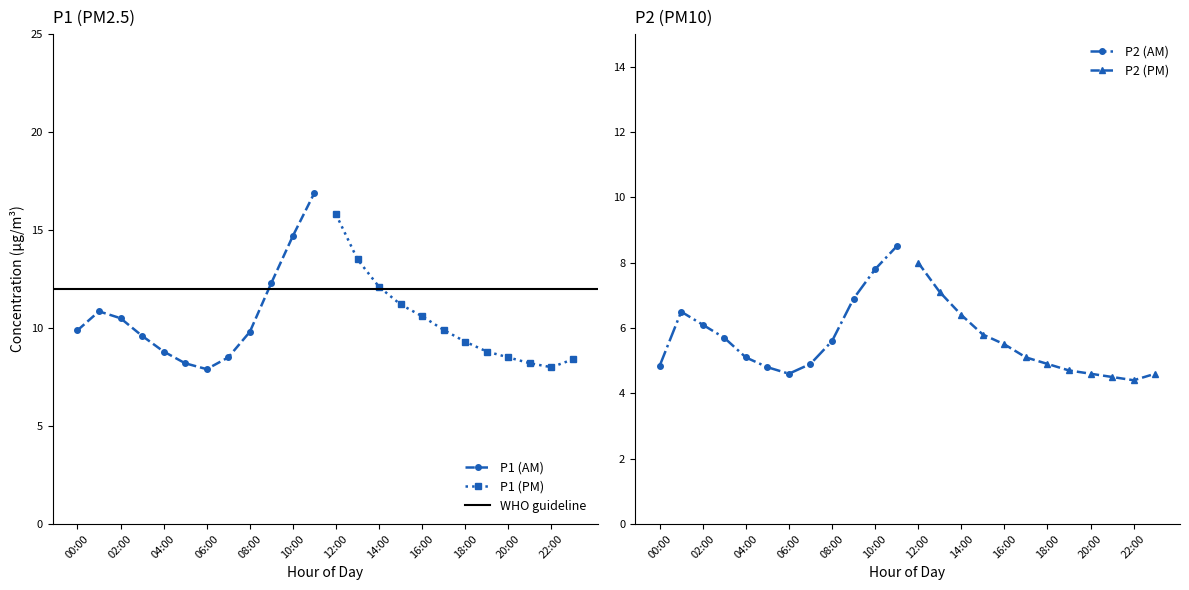

True or false: P1 (AM) has a value of 13.9 at 06:00.

False